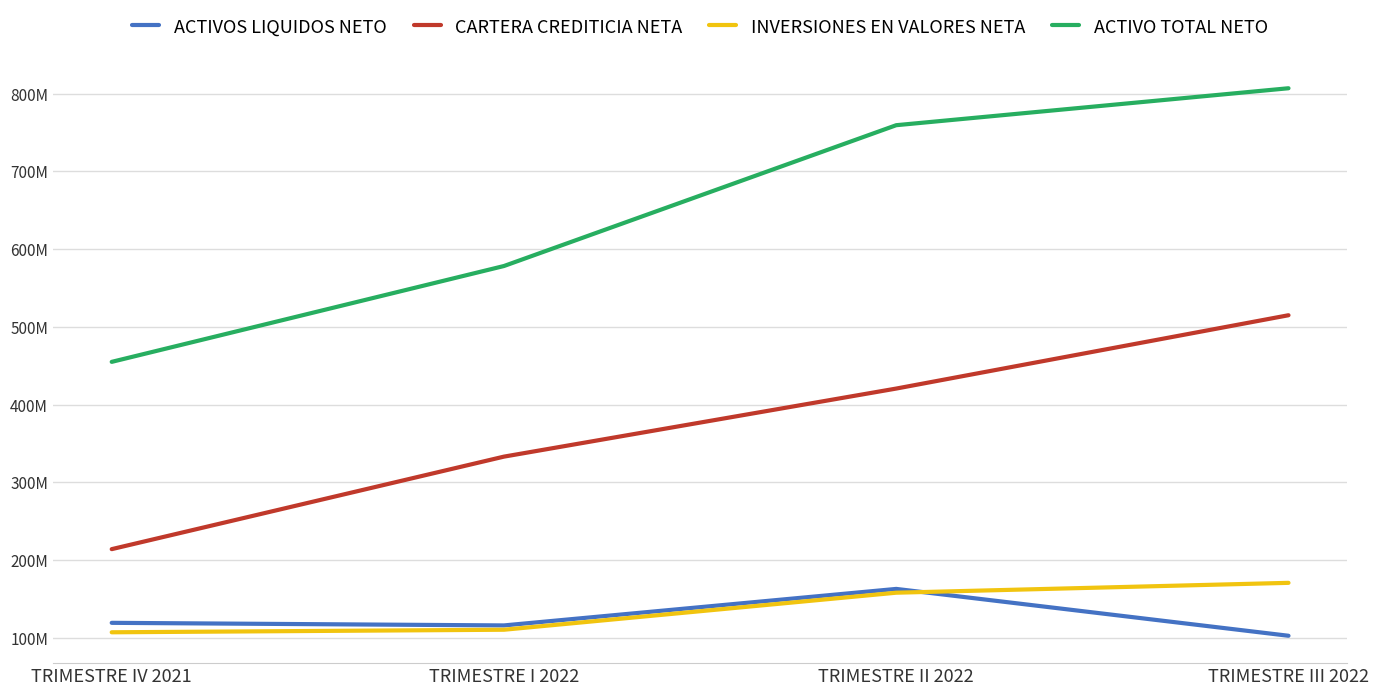

Rank the series by their maximum value, from highest to lowest.

ACTIVO TOTAL NETO, CARTERA CREDITICIA NETA, INVERSIONES EN VALORES NETA, ACTIVOS LIQUIDOS NETO